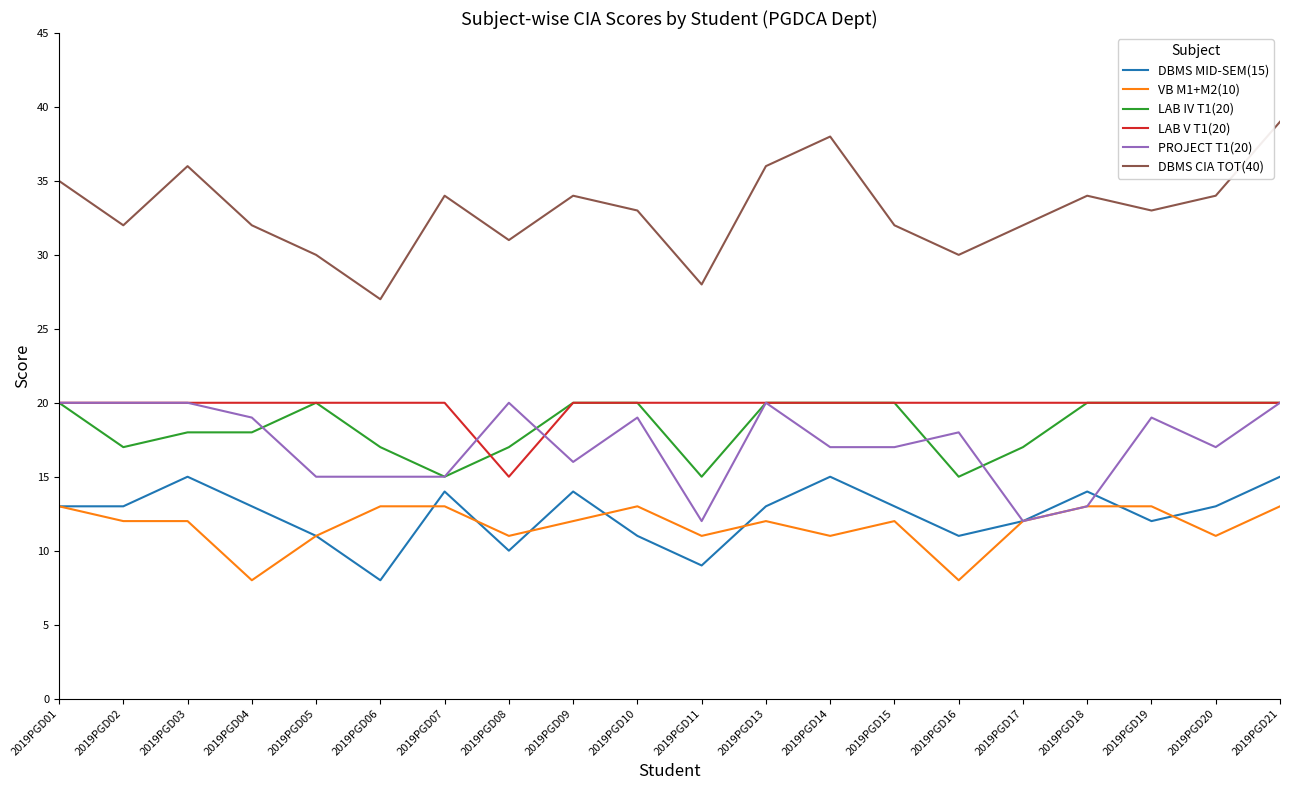

Which series has the largest range (max minus min)?

DBMS CIA TOT(40)